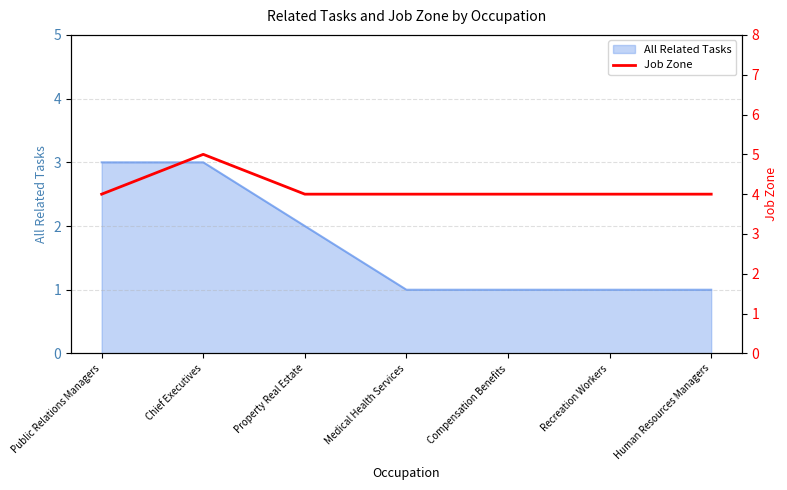

Which has a higher value, Human Resources Managers or Compensation Benefits?

Human Resources Managers